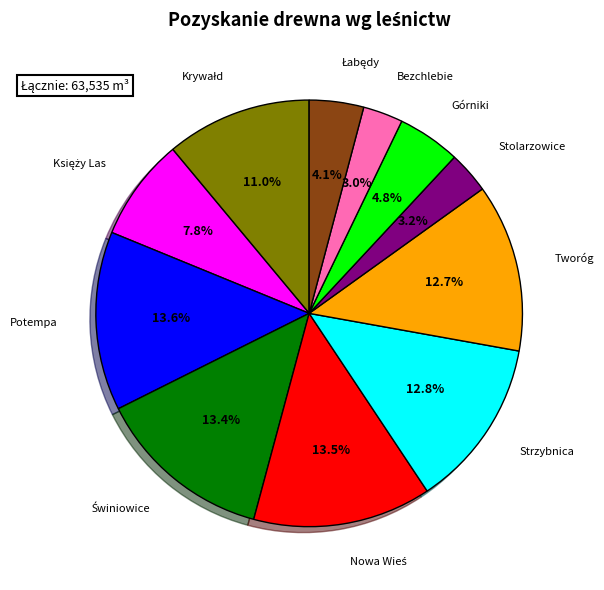

Does any single category account for the majority?

No